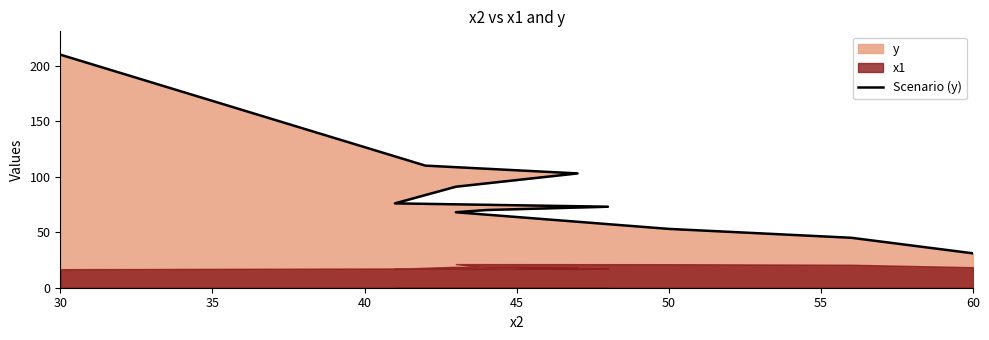

What is the greatest value displayed?

210